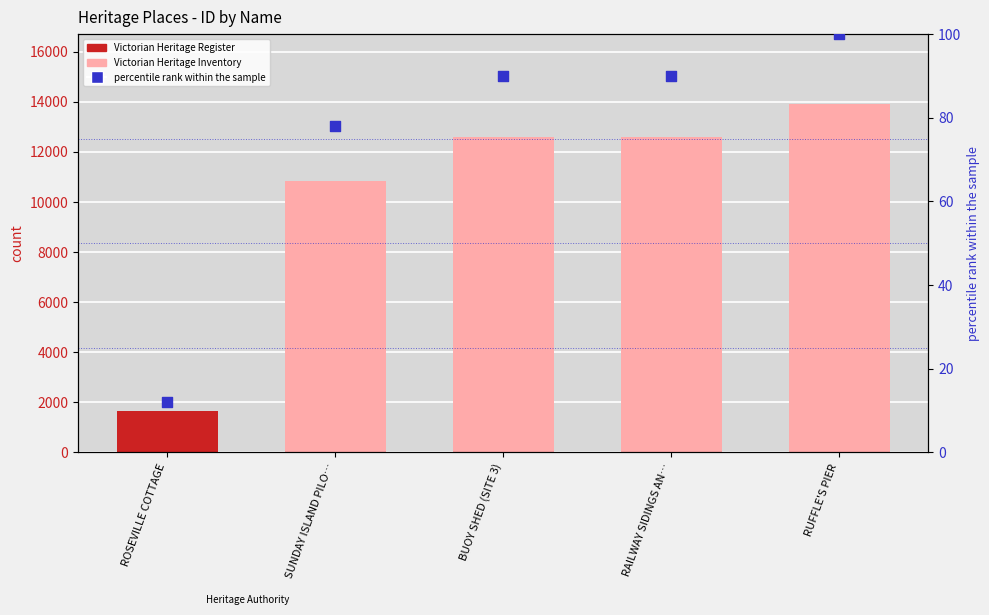

What is the change in value from SUNDAY ISLAND PILO… to RAILWAY SIDINGS AN…?

+12